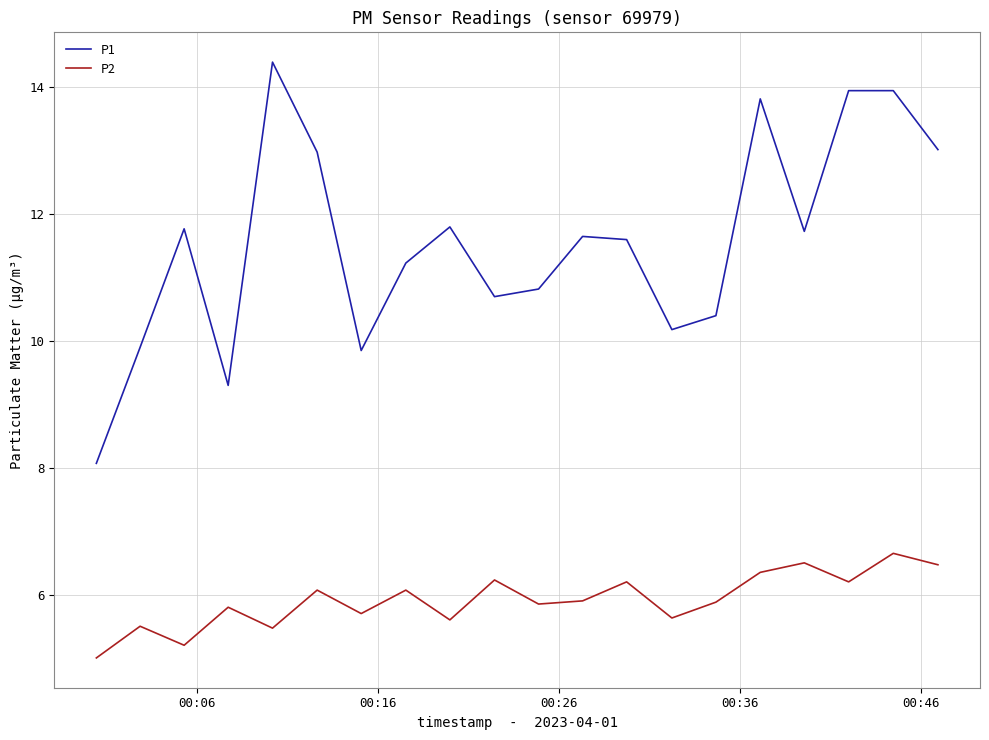

What is the minimum value shown in the chart?

5.0